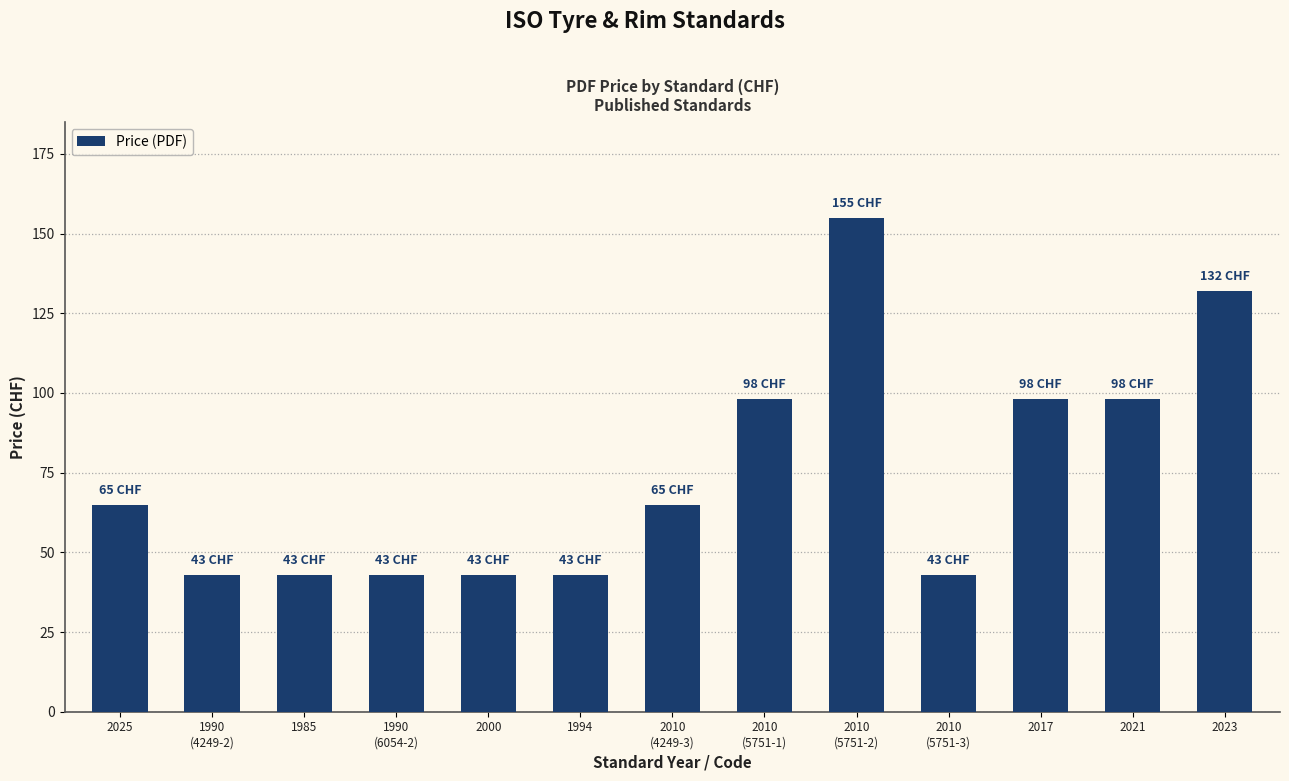

Reading right to left, transcribe all the data shown in this chart.

132	98	98	43	155	98	65	43	43	43	43	43	65